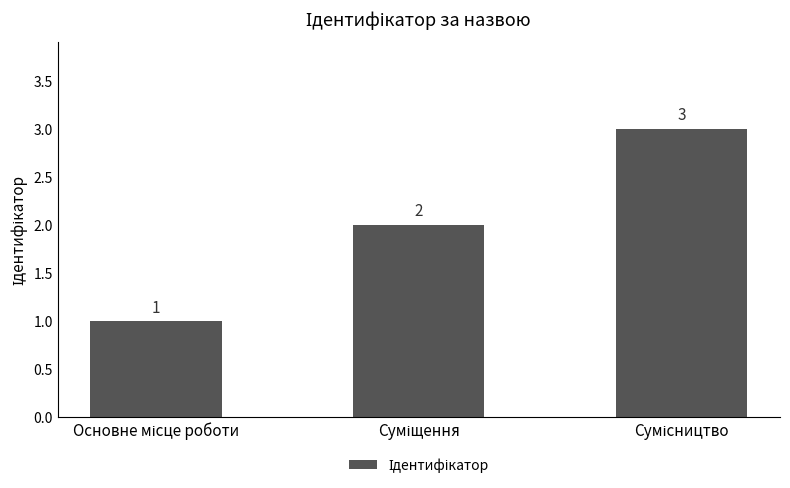

What is the sum of all values?

6